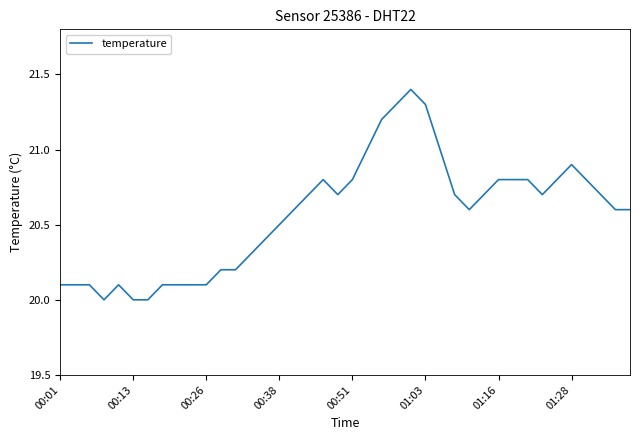

What is the difference between the maximum and minimum values?

1.4